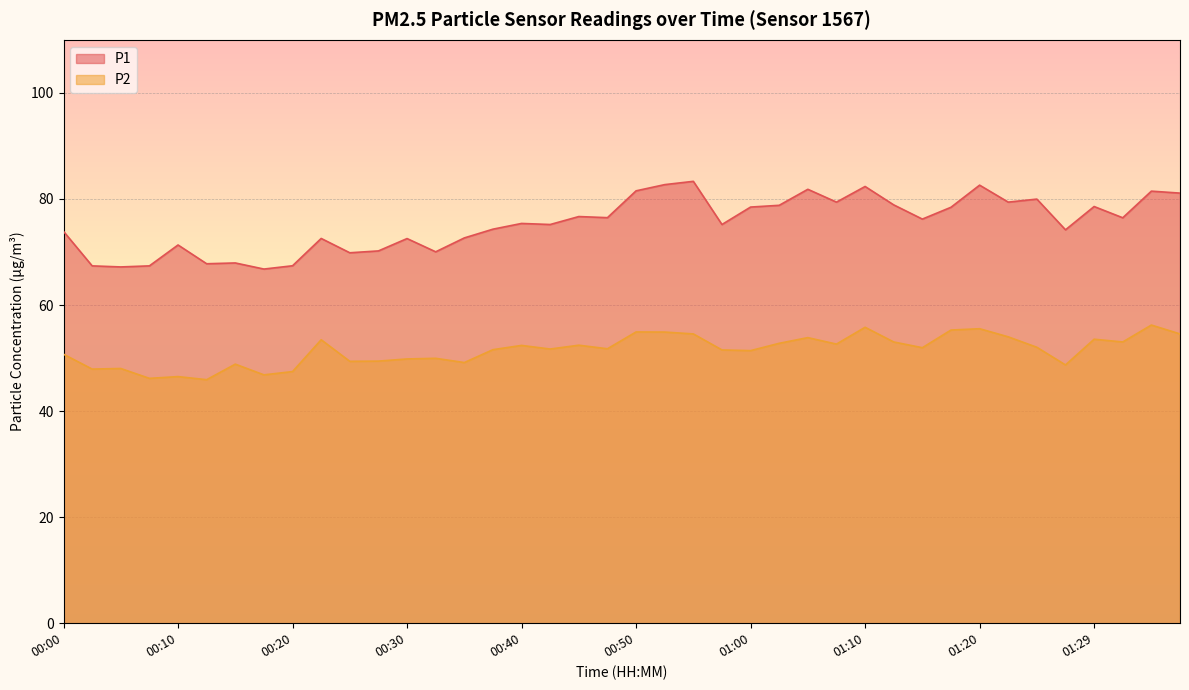

At which category is the sum across all series the highest?

01:10